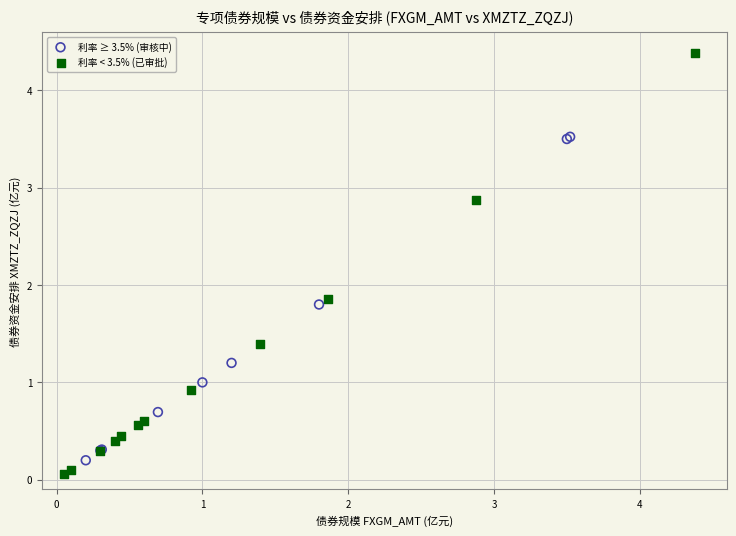

Which series contains the highest Y value?

利率 < 3.5% (已审批)